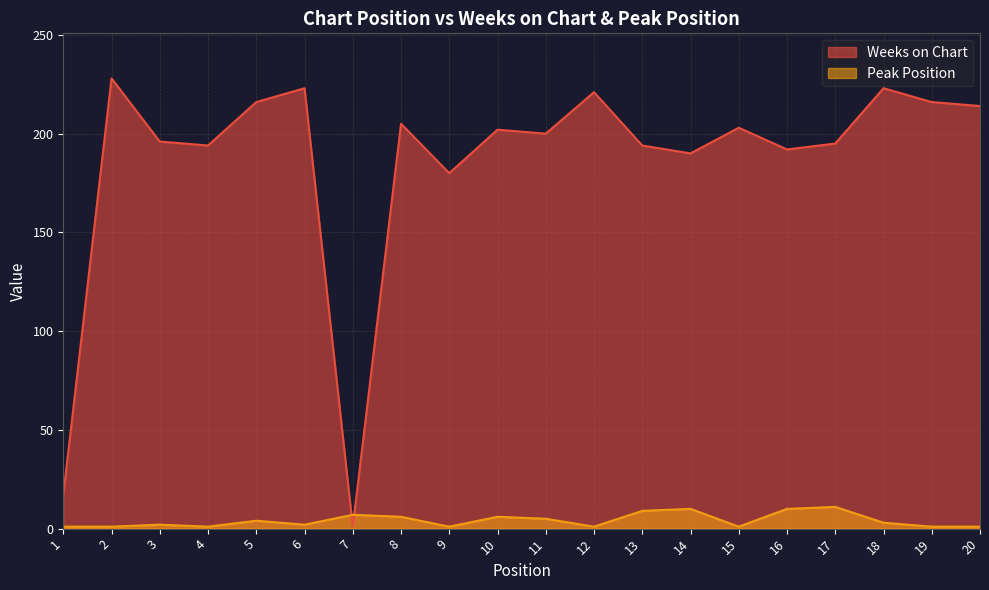

What is the difference between the Weeks on Chart values at 7 and 1?

16